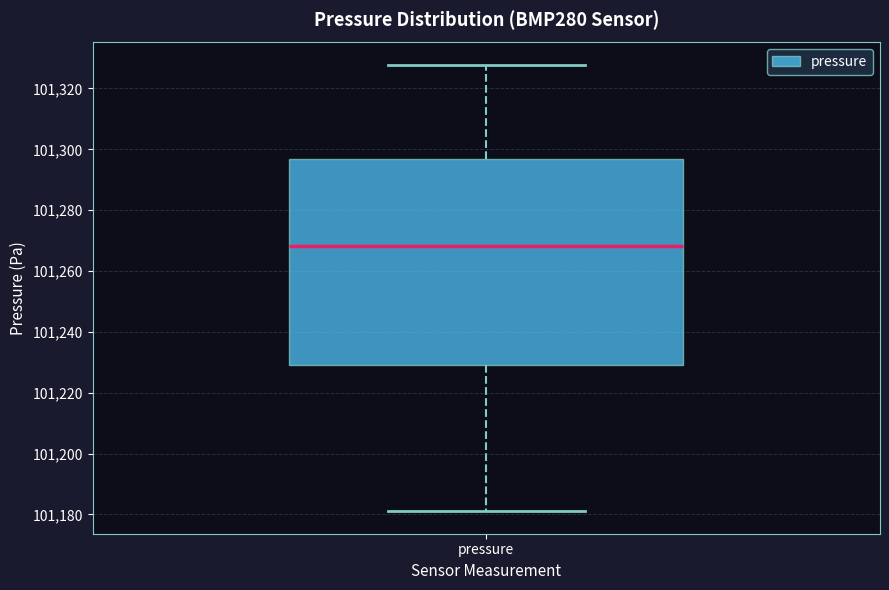

Where is the upper edge of the box for pressure on the y-axis? The values are not printed on the chart, so give them approximately, as read against the axis.

101296